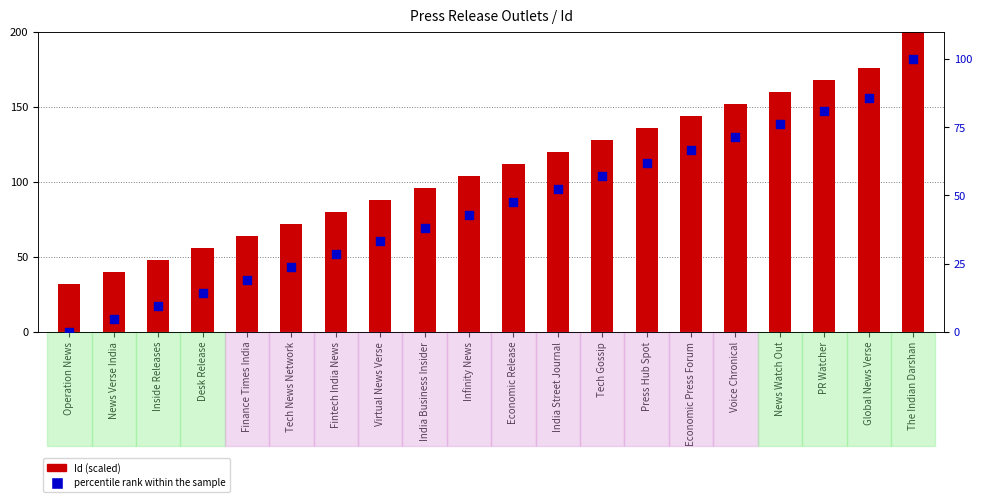

What is the total value across all series at News Verse India?

44.8